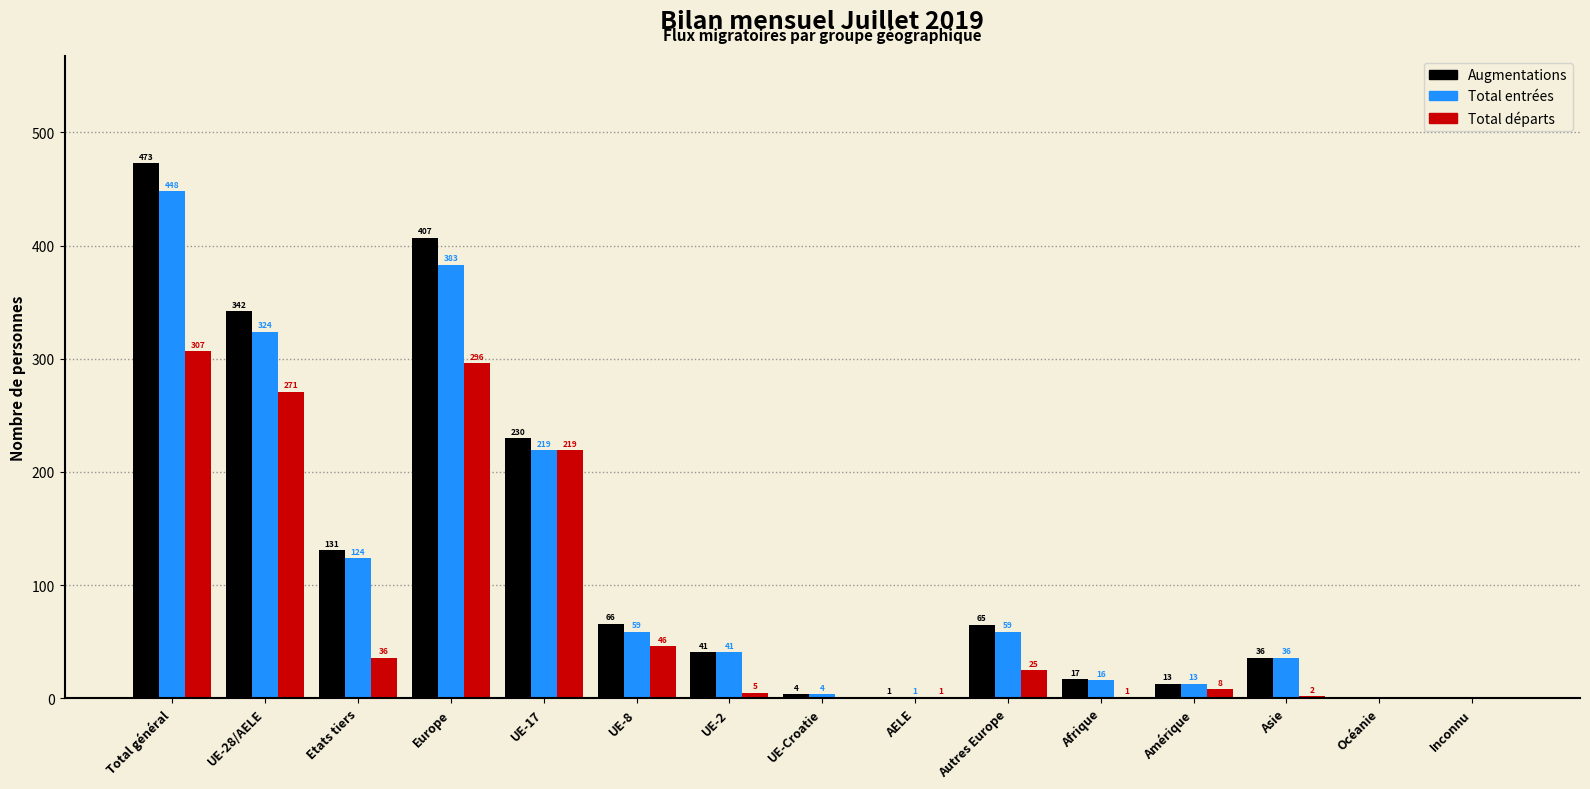

Reading left to right, list all the values displayed in this chart.

Augmentations: Total général=473	UE-28/AELE=342	Etats tiers=131	Europe=407	UE-17=230	UE-8=66	UE-2=41	UE-Croatie=4	AELE=1	Autres Europe=65	Afrique=17	Amérique=13	Asie=36	Océanie=0	Inconnu=0
Total entrées: Total général=448	UE-28/AELE=324	Etats tiers=124	Europe=383	UE-17=219	UE-8=59	UE-2=41	UE-Croatie=4	AELE=1	Autres Europe=59	Afrique=16	Amérique=13	Asie=36	Océanie=0	Inconnu=0
Total départs: Total général=307	UE-28/AELE=271	Etats tiers=36	Europe=296	UE-17=219	UE-8=46	UE-2=5	UE-Croatie=0	AELE=1	Autres Europe=25	Afrique=1	Amérique=8	Asie=2	Océanie=0	Inconnu=0